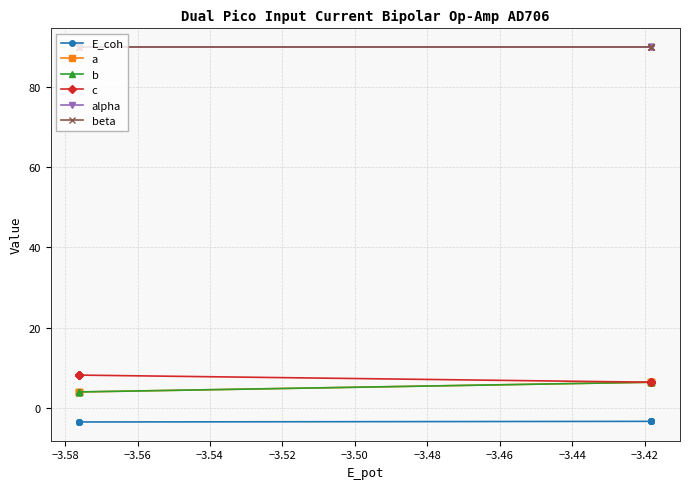

True or false: beta has more than 0 points higher than both neighbors.

False